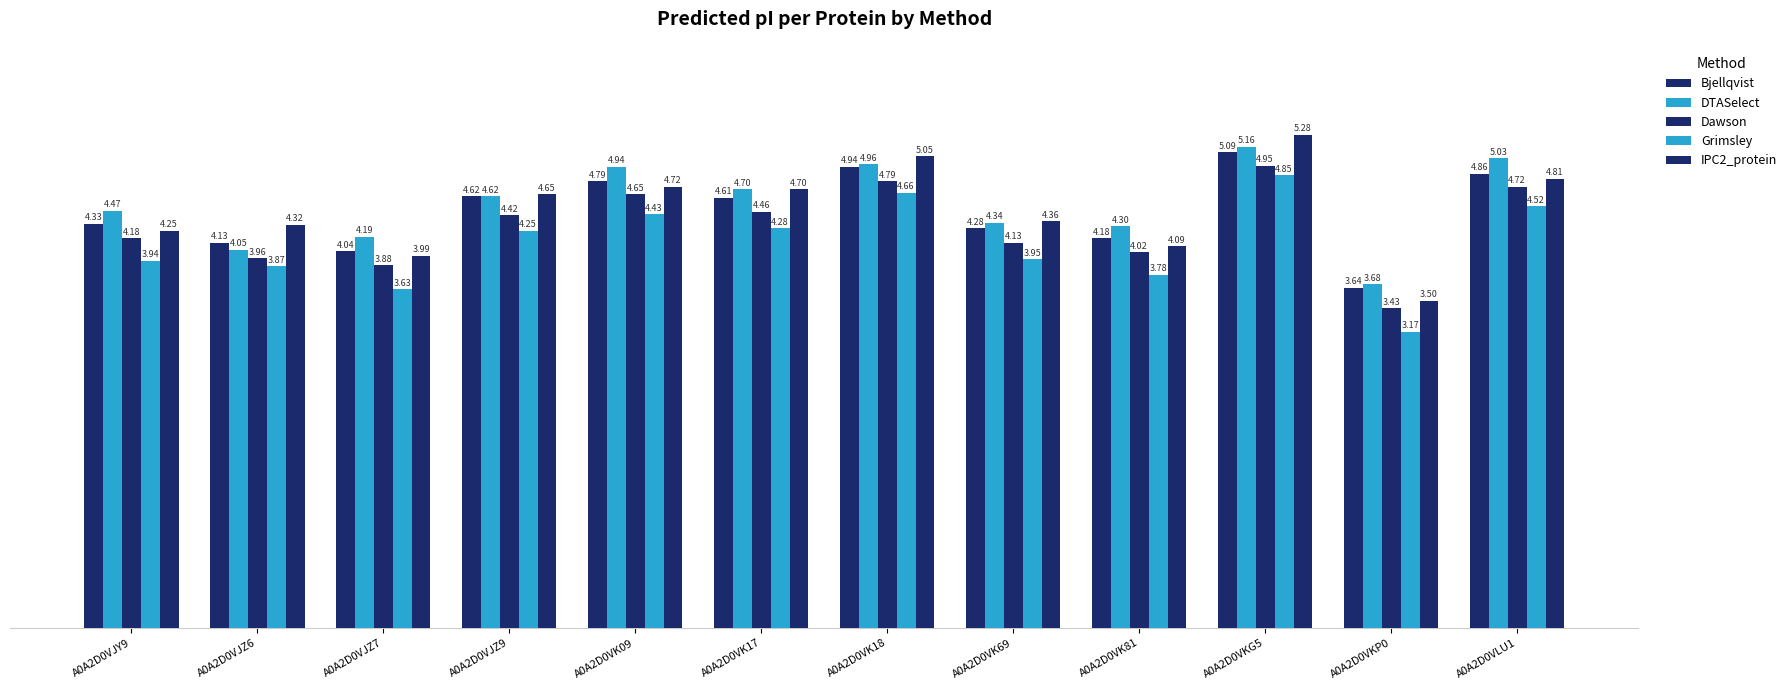

Reading right to left, transcribe all the data shown in this chart.

Bjellqvist: A0A2D0VLU1=4.9	A0A2D0VKP0=3.6	A0A2D0VKG5=5.1	A0A2D0VK81=4.2	A0A2D0VK69=4.3	A0A2D0VK18=4.9	A0A2D0VK17=4.6	A0A2D0VK09=4.8	A0A2D0VJZ9=4.6	A0A2D0VJZ7=4.0	A0A2D0VJZ6=4.1	A0A2D0VJY9=4.3
DTASelect: A0A2D0VLU1=5.0	A0A2D0VKP0=3.7	A0A2D0VKG5=5.2	A0A2D0VK81=4.3	A0A2D0VK69=4.3	A0A2D0VK18=5.0	A0A2D0VK17=4.7	A0A2D0VK09=4.9	A0A2D0VJZ9=4.6	A0A2D0VJZ7=4.2	A0A2D0VJZ6=4.0	A0A2D0VJY9=4.5
Dawson: A0A2D0VLU1=4.7	A0A2D0VKP0=3.4	A0A2D0VKG5=5.0	A0A2D0VK81=4.0	A0A2D0VK69=4.1	A0A2D0VK18=4.8	A0A2D0VK17=4.5	A0A2D0VK09=4.6	A0A2D0VJZ9=4.4	A0A2D0VJZ7=3.9	A0A2D0VJZ6=4.0	A0A2D0VJY9=4.2
Grimsley: A0A2D0VLU1=4.5	A0A2D0VKP0=3.2	A0A2D0VKG5=4.9	A0A2D0VK81=3.8	A0A2D0VK69=3.9	A0A2D0VK18=4.7	A0A2D0VK17=4.3	A0A2D0VK09=4.4	A0A2D0VJZ9=4.3	A0A2D0VJZ7=3.6	A0A2D0VJZ6=3.9	A0A2D0VJY9=3.9
IPC2_protein: A0A2D0VLU1=4.8	A0A2D0VKP0=3.5	A0A2D0VKG5=5.3	A0A2D0VK81=4.1	A0A2D0VK69=4.4	A0A2D0VK18=5.1	A0A2D0VK17=4.7	A0A2D0VK09=4.7	A0A2D0VJZ9=4.6	A0A2D0VJZ7=4.0	A0A2D0VJZ6=4.3	A0A2D0VJY9=4.3